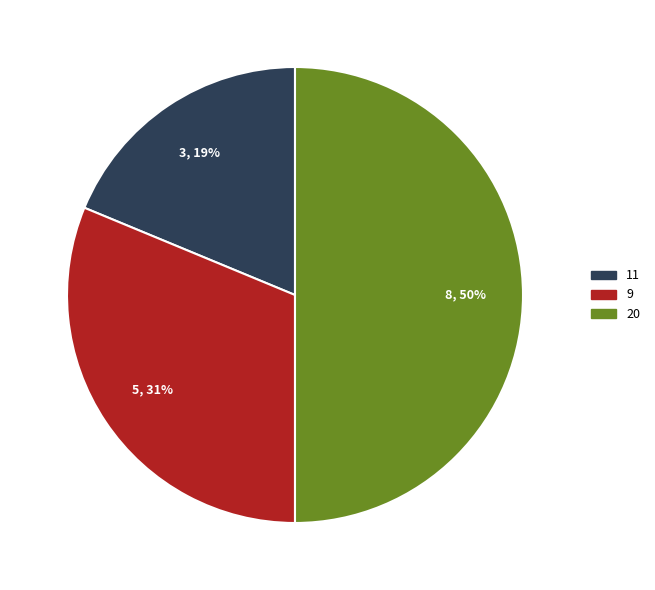

Which has a higher value, 9 or 11?

9